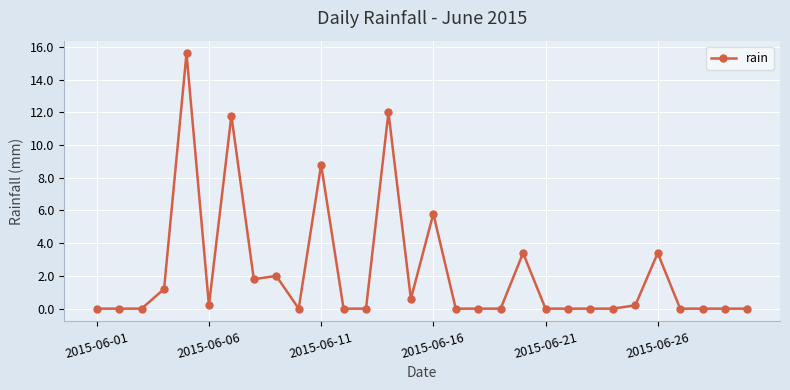

Does the chart have visible grid lines?

Yes